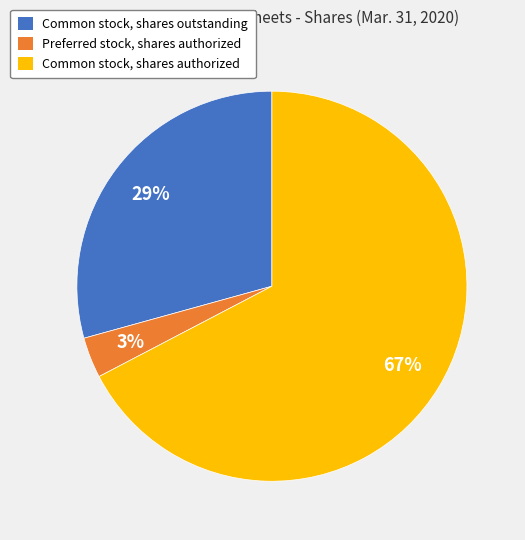

What is the smallest slice in the pie chart?

Preferred stock, shares authorized